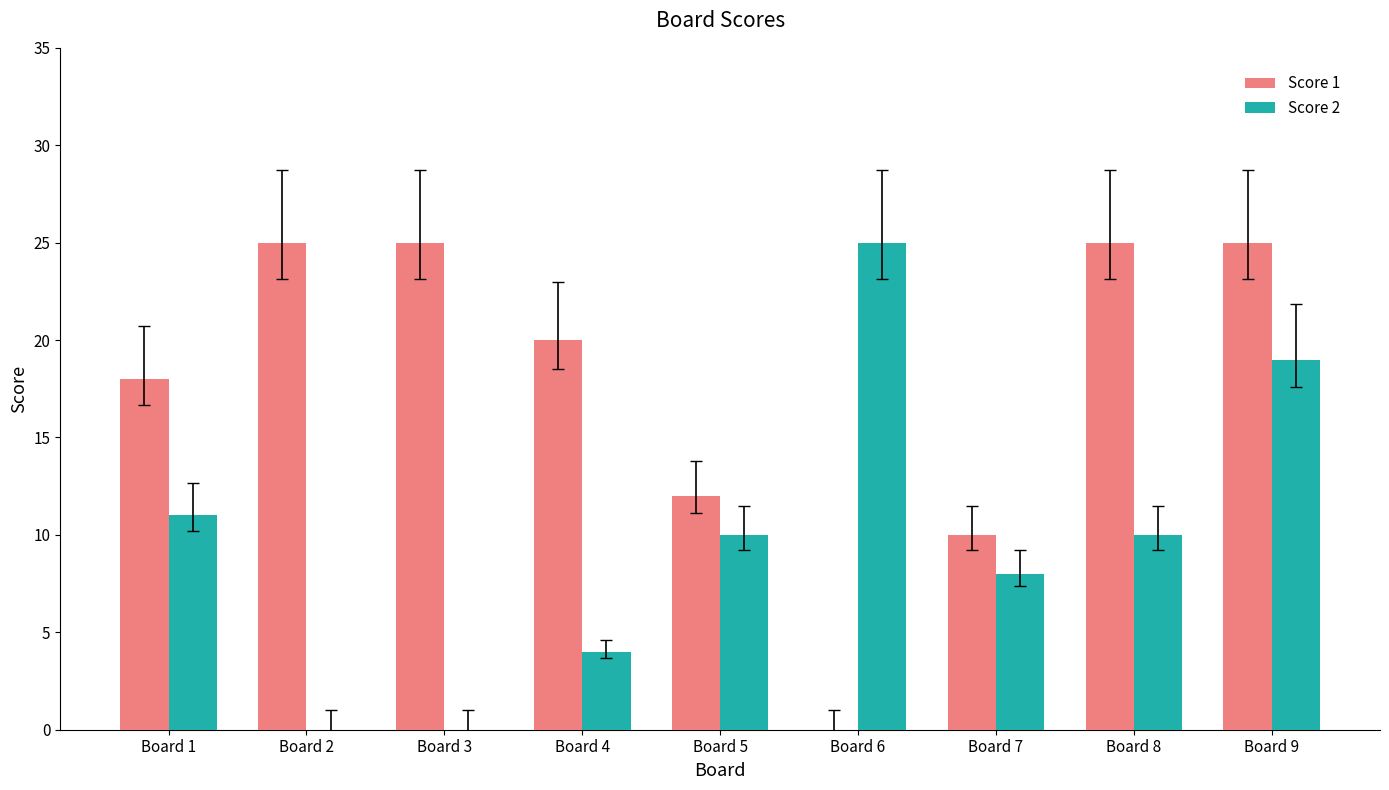

What are all the series names shown in the legend?

Score 1, Score 2